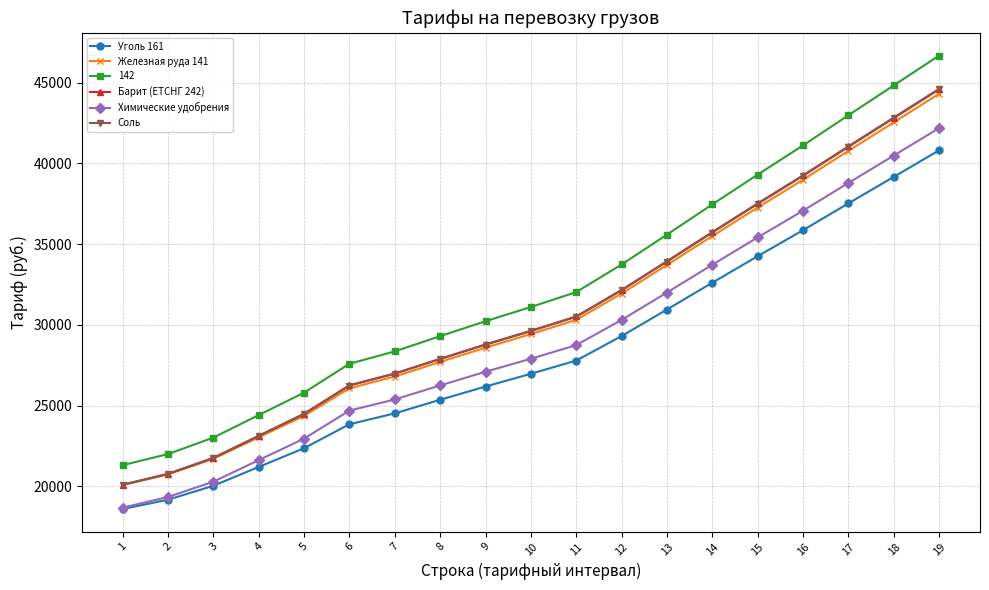

Read the Железная руда 141 value at 15.

37259.8